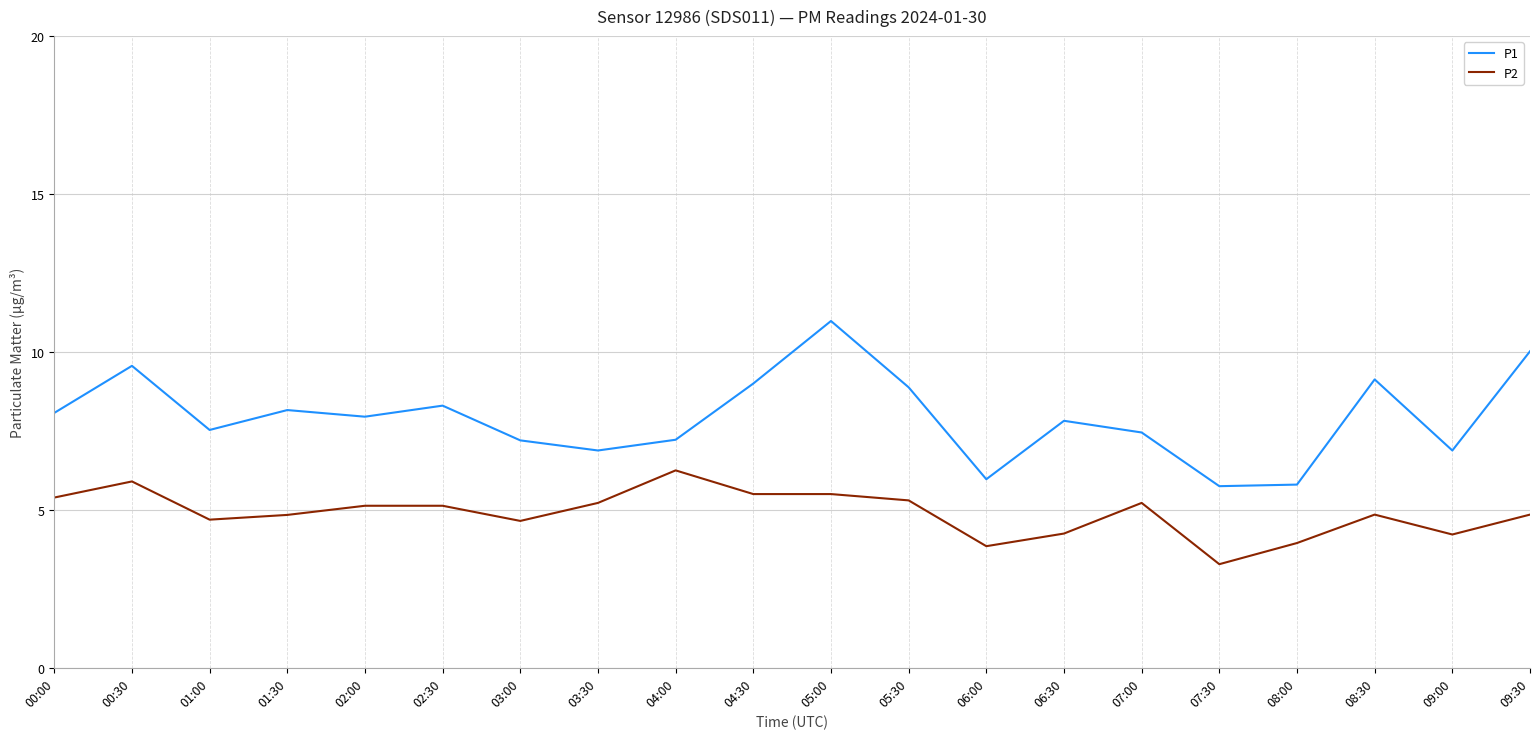

What is the sum of all P2 values?

98.0